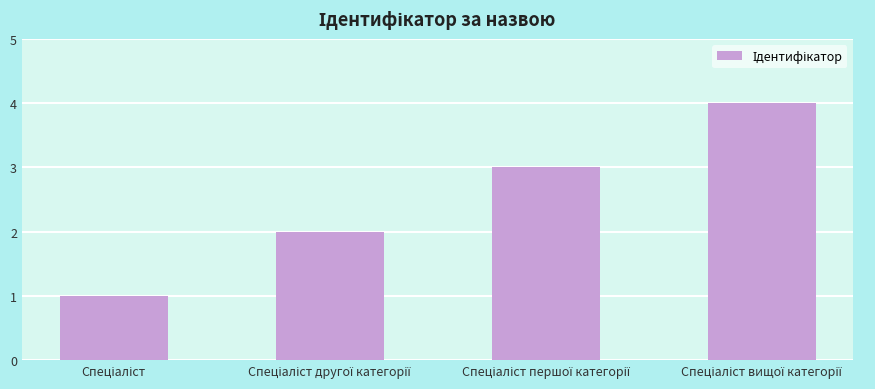

How many data points are less than 3?

2